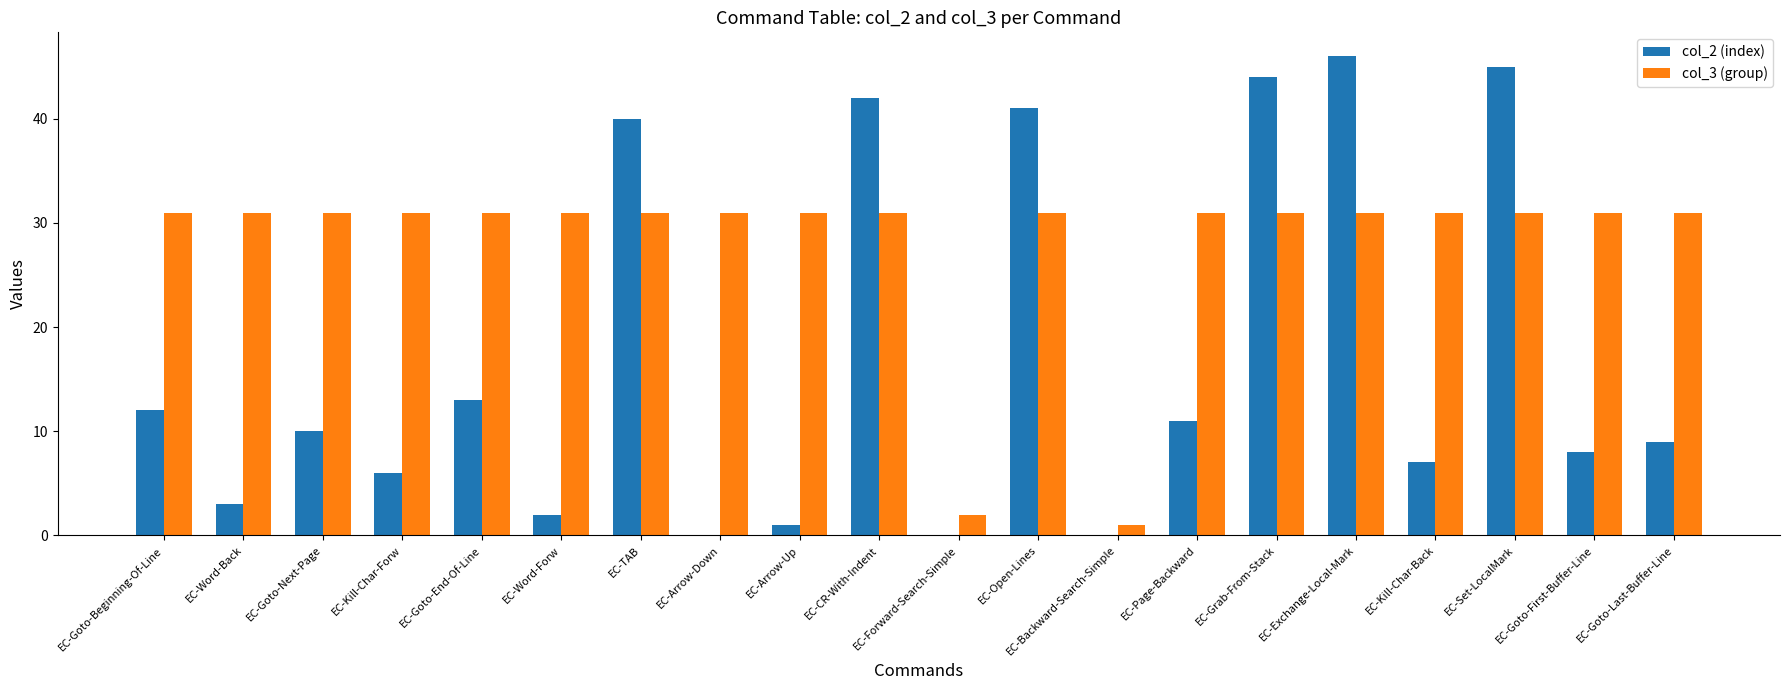

Is it true that col_3 (group) equals 31 at EC-Word-Forw?

True